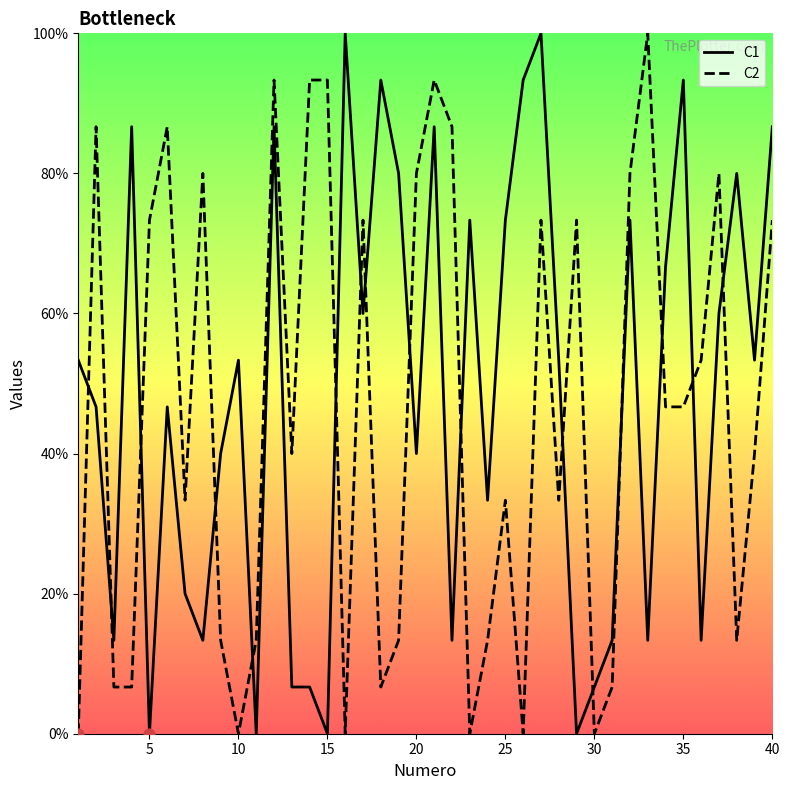

Which series has the largest total across all categories?

C1